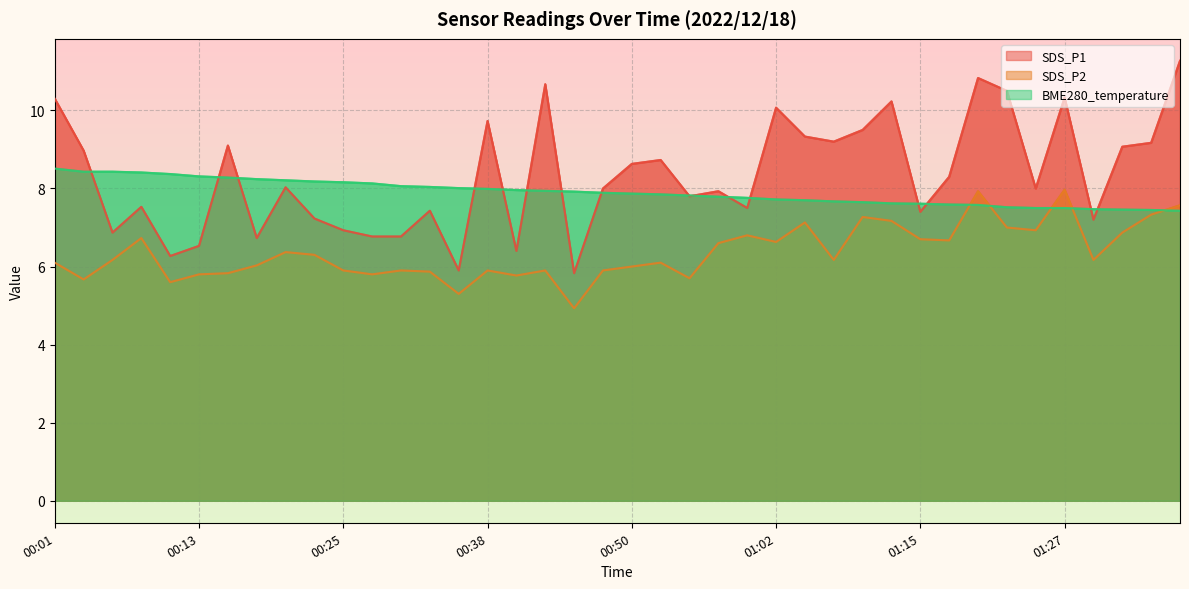

Which series has the largest total across all categories?

SDS_P1